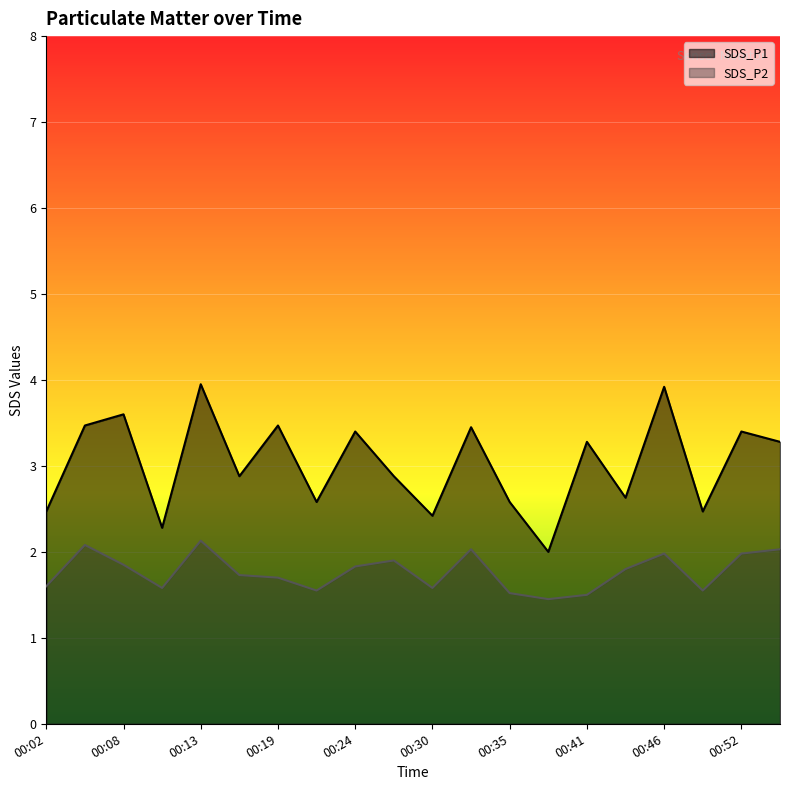

At which category does SDS_P2 reach its first local valley?

00:10